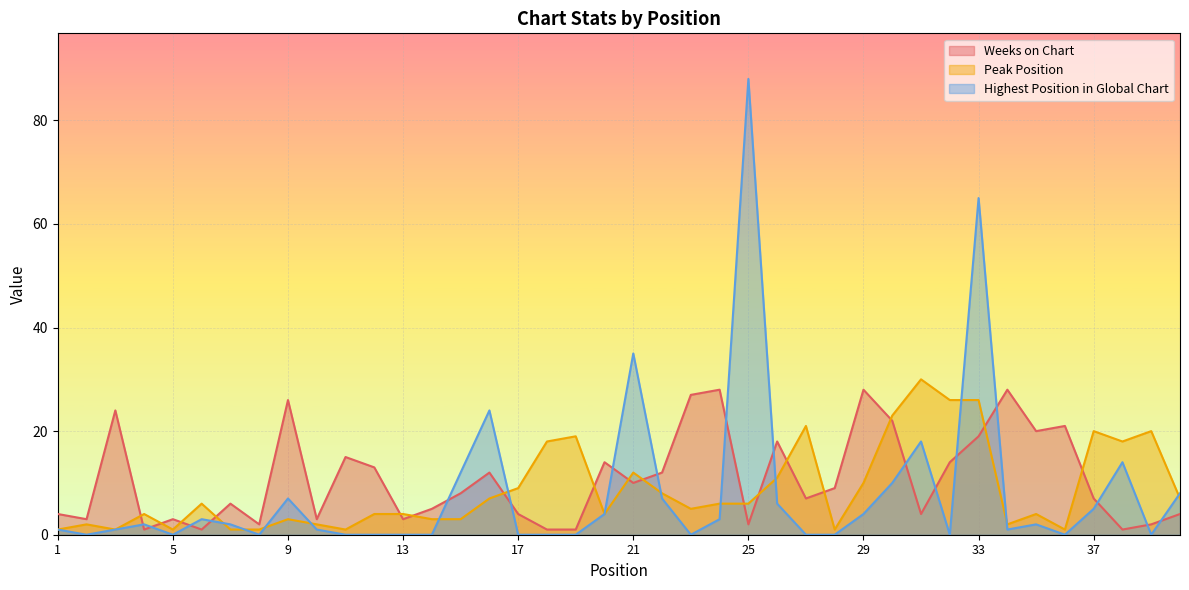

Rank the categories by Weeks on Chart value from highest to lowest.

24, 29, 34, 23, 9, 3, 30, 36, 35, 33, 26, 11, 20, 32, 12, 16, 22, 21, 28, 15, 27, 37, 7, 14, 1, 17, 31, 40, 2, 5, 10, 13, 8, 25, 39, 4, 6, 18, 19, 38